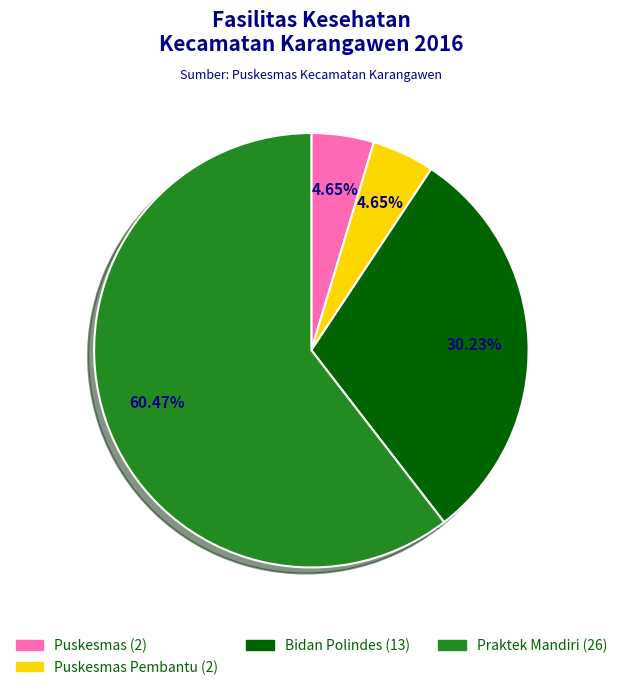

Is there any slice that represents more than half of the pie?

Yes